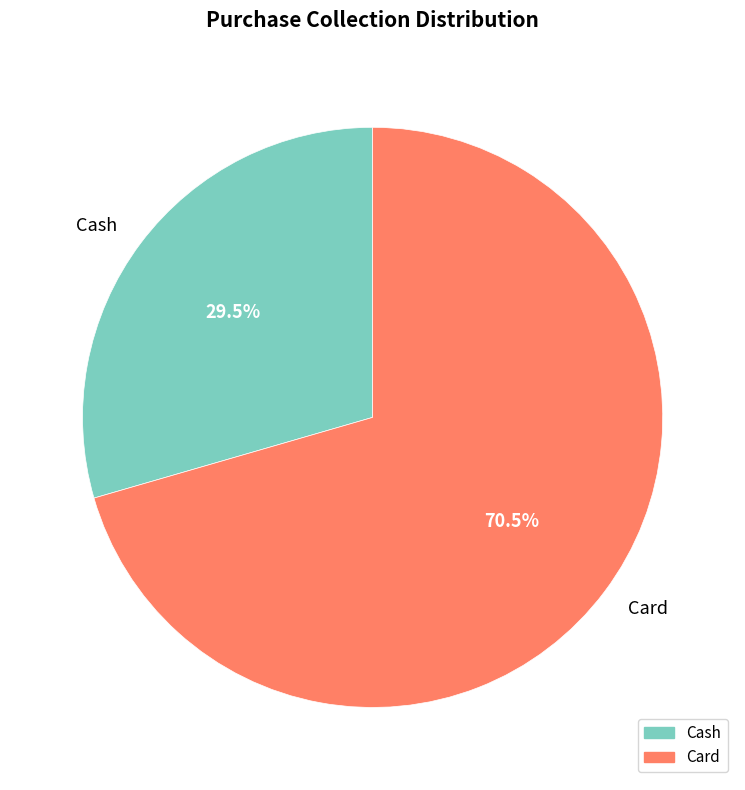

How many segments does this pie chart have?

2